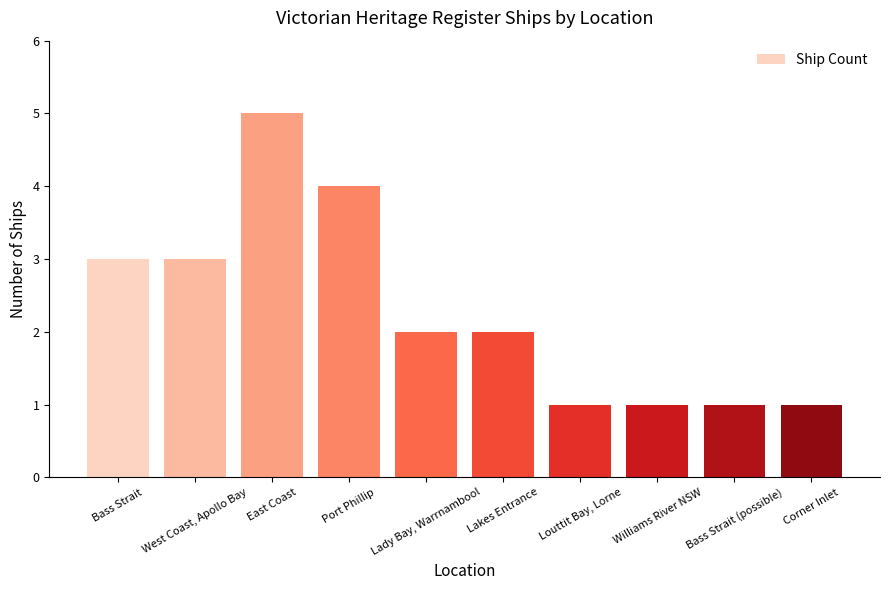

What is the ratio of the value at Corner Inlet to the value at Lakes Entrance?

0.5